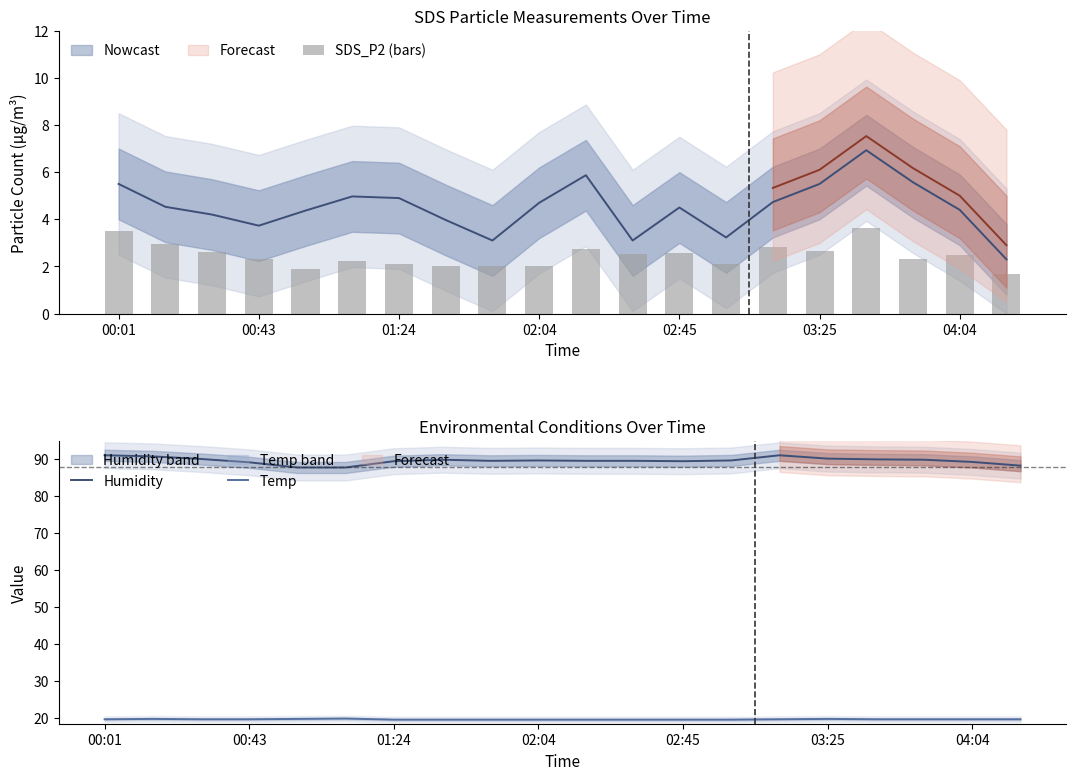

The Humidity series shows 88.3 at 19. True or false?

True